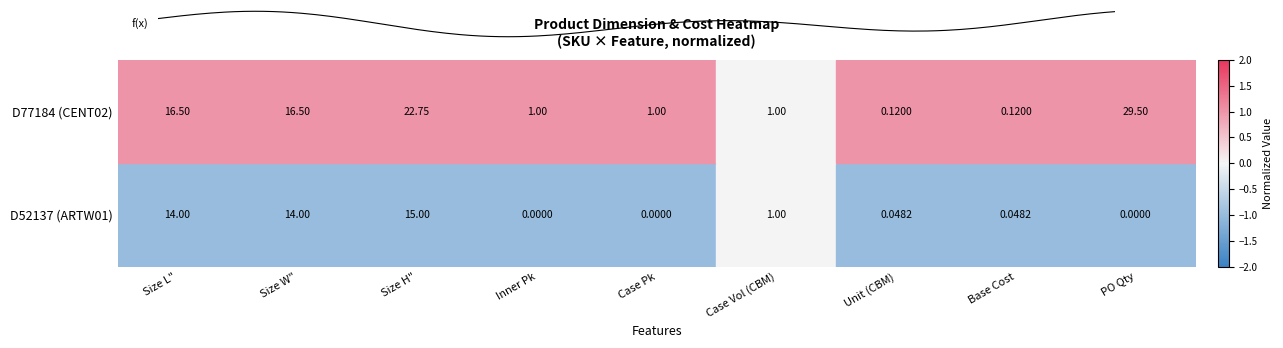

At which label does D77184 (CENT02) first exceed 1?

Size L"